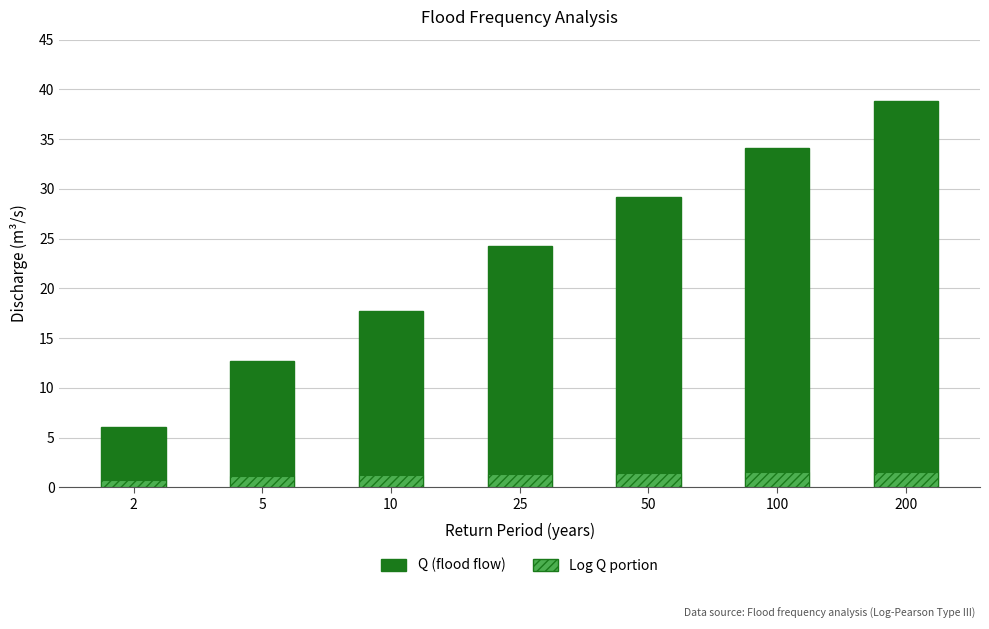

What is the average value of the Log Q portion series?

1.3